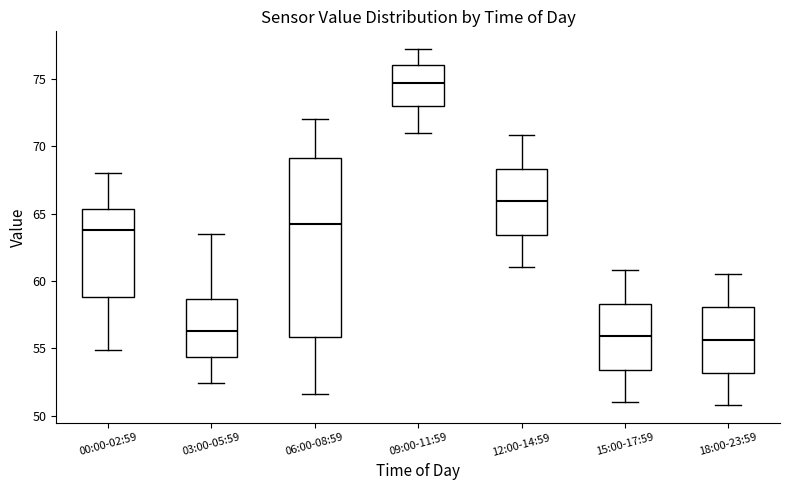

Reading left to right, read every box against the y-axis: the position of its median line, the range the box covers, and the ends of its whiskers. The values are not printed on the chart, so give them approximately, as read against the axis.

00:00-02:59: median 64.0, box 59.0 to 65.5, whiskers 55.0 to 68.0
03:00-05:59: median 56.5, box 54.5 to 58.5, whiskers 52.5 to 63.5
06:00-08:59: median 64.5, box 56.0 to 69.0, whiskers 51.5 to 72.0
09:00-11:59: median 74.5, box 73.0 to 76.0, whiskers 71.0 to 77.0
12:00-14:59: median 66.0, box 63.5 to 68.5, whiskers 61.0 to 71.0
15:00-17:59: median 56.0, box 53.5 to 58.5, whiskers 51.0 to 61.0
18:00-23:59: median 55.5, box 53.0 to 58.0, whiskers 51.0 to 60.5